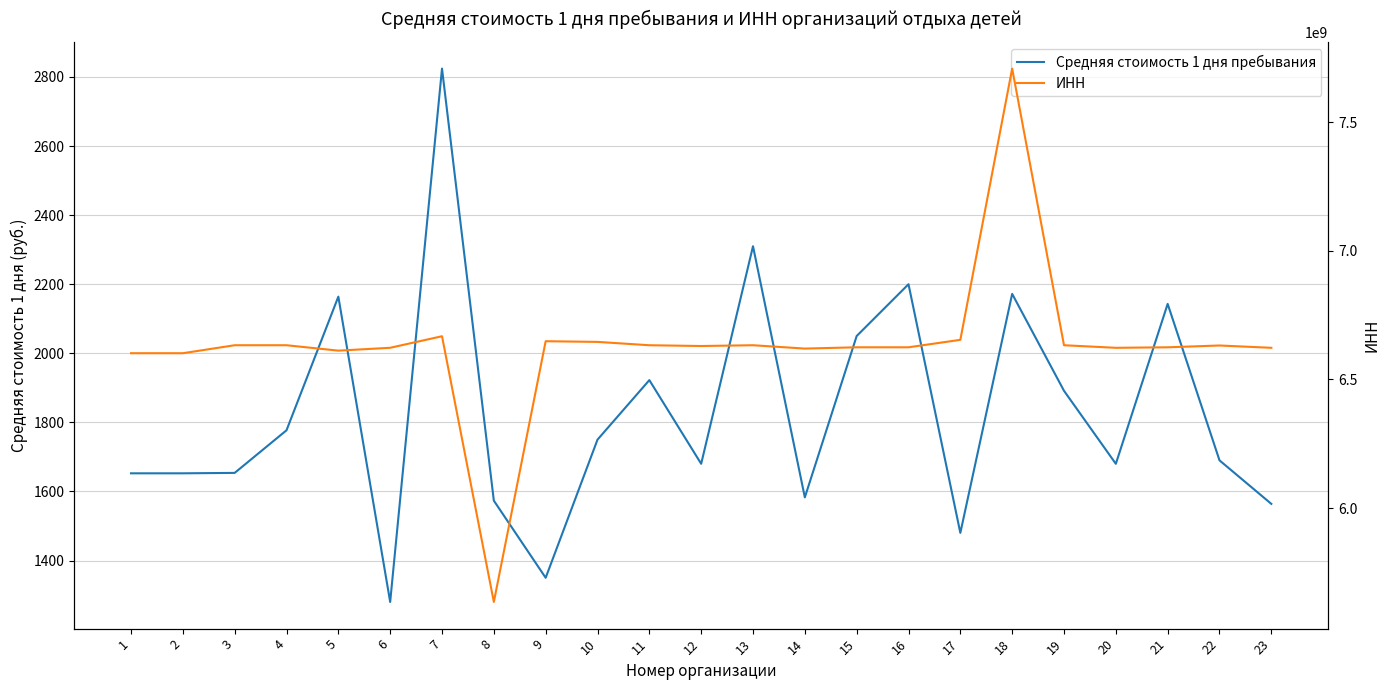

How many lines are shown in the chart?

2